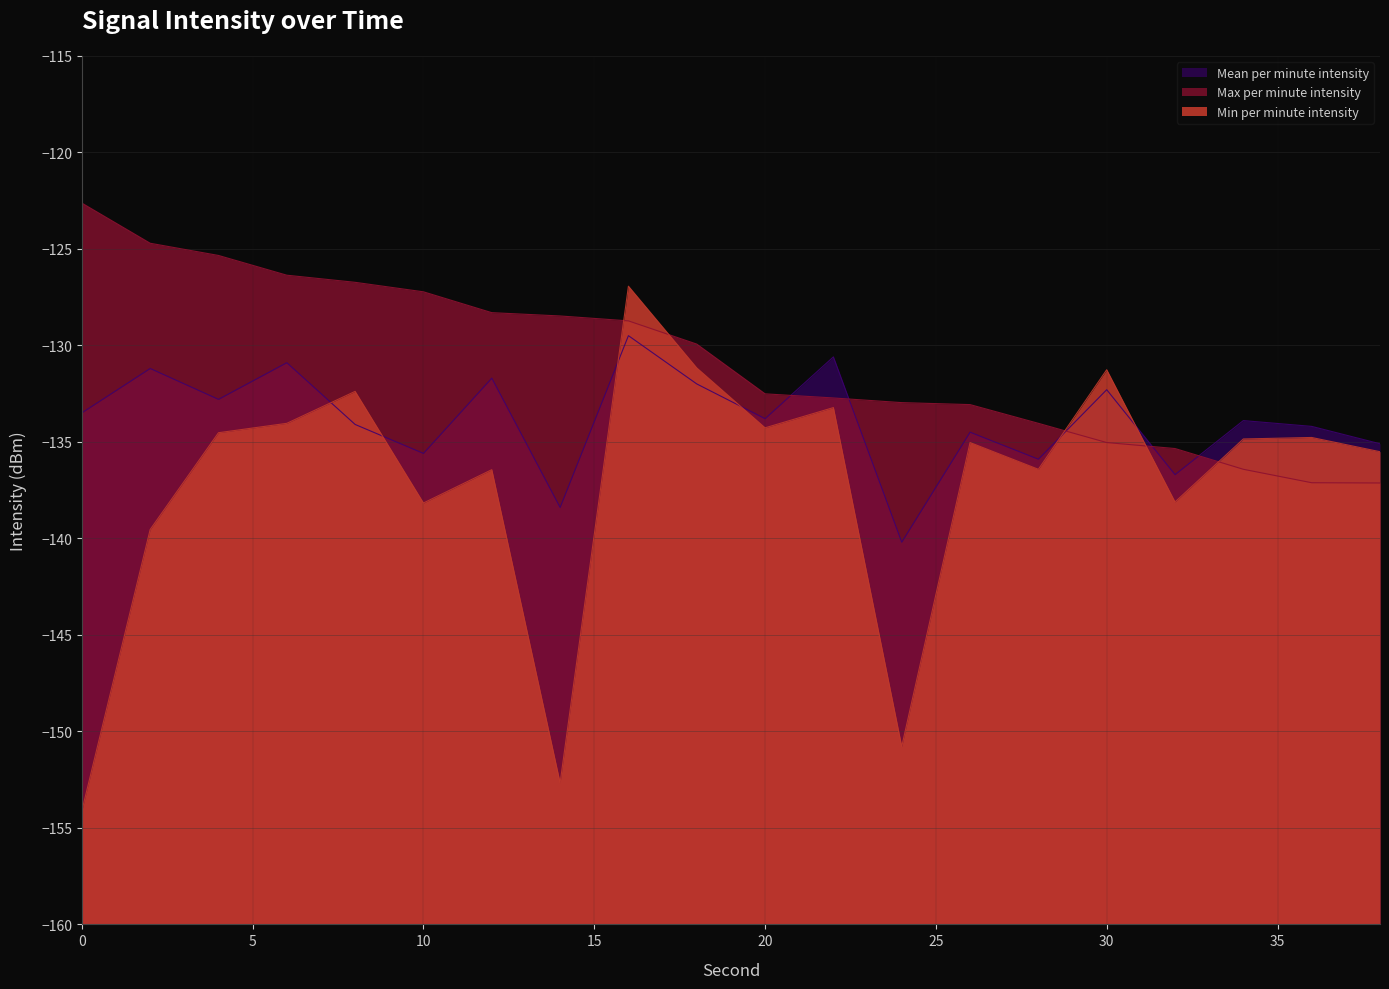

What is the greatest value displayed?

-122.6